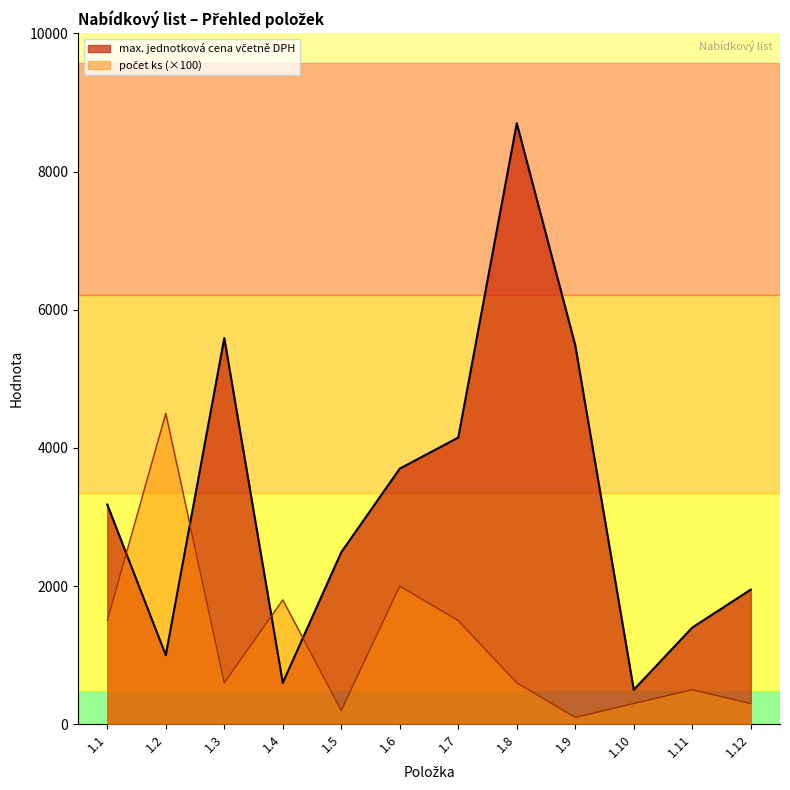

Between 1.10 and 1.12, which series saw the biggest shift?

max. jednotková cena včetně DPH